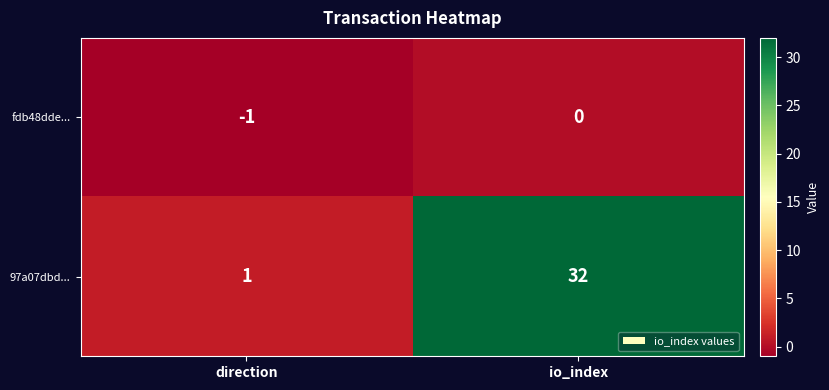

What is the sum of all 97a07dbd... values?

33